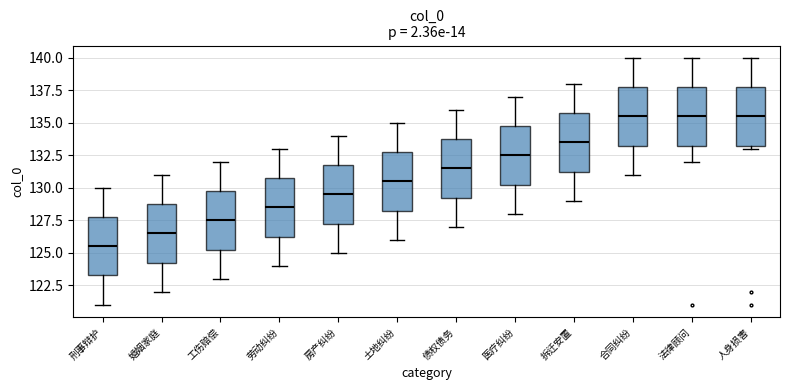

Reading left to right, transcribe this box plot: for each box, give where its median line is, the range the box spans, and where its two whiskers end, as read against the y-axis. The values are not printed on the chart, so give them approximately, as read against the axis.

刑事辩护: median 125.5, box 123.5 to 128.0, whiskers 121.0 to 130.0
婚姻家庭: median 126.5, box 124.5 to 129.0, whiskers 122.0 to 131.0
工伤赔偿: median 127.5, box 125.5 to 130.0, whiskers 123.0 to 132.0
劳动纠纷: median 128.5, box 126.5 to 131.0, whiskers 124.0 to 133.0
房产纠纷: median 129.5, box 127.5 to 132.0, whiskers 125.0 to 134.0
土地纠纷: median 130.5, box 128.5 to 133.0, whiskers 126.0 to 135.0
债权债务: median 131.5, box 129.5 to 134.0, whiskers 127.0 to 136.0
医疗纠纷: median 132.5, box 130.5 to 135.0, whiskers 128.0 to 137.0
拆迁安置: median 133.5, box 131.5 to 136.0, whiskers 129.0 to 138.0
合同纠纷: median 135.5, box 133.5 to 138.0, whiskers 131.0 to 140.0
法律顾问: median 135.5, box 133.5 to 138.0, whiskers 132.0 to 140.0
人身损害: median 135.5, box 133.5 to 138.0, whiskers 133.0 to 140.0